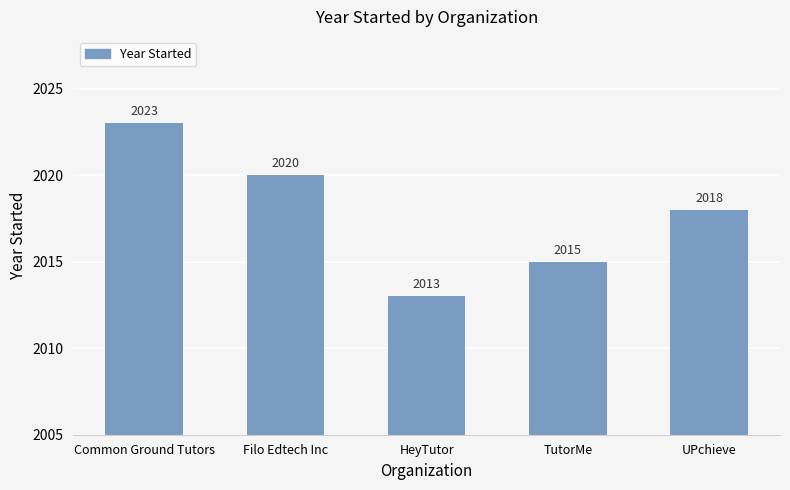

Are the bars horizontal?

No